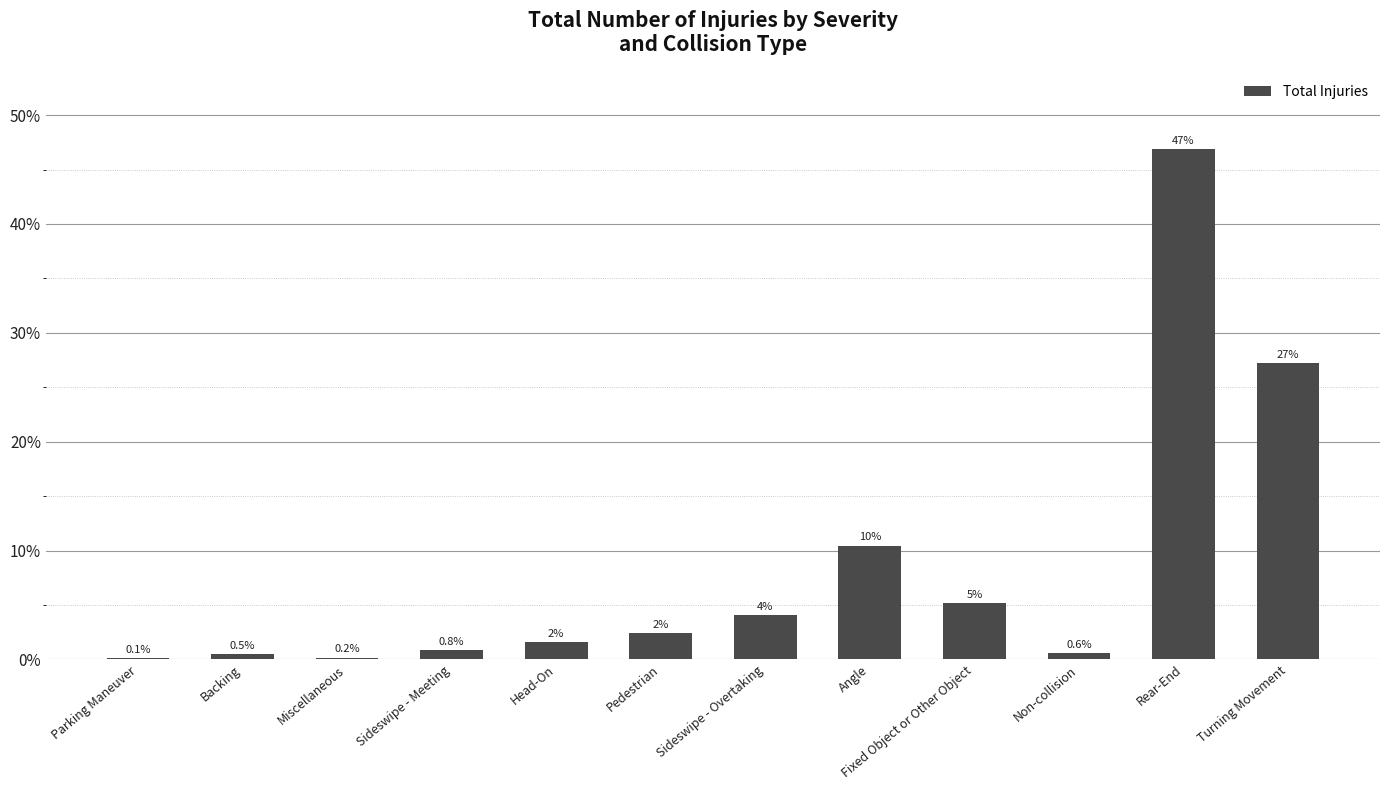

How many data points does each series have?

12